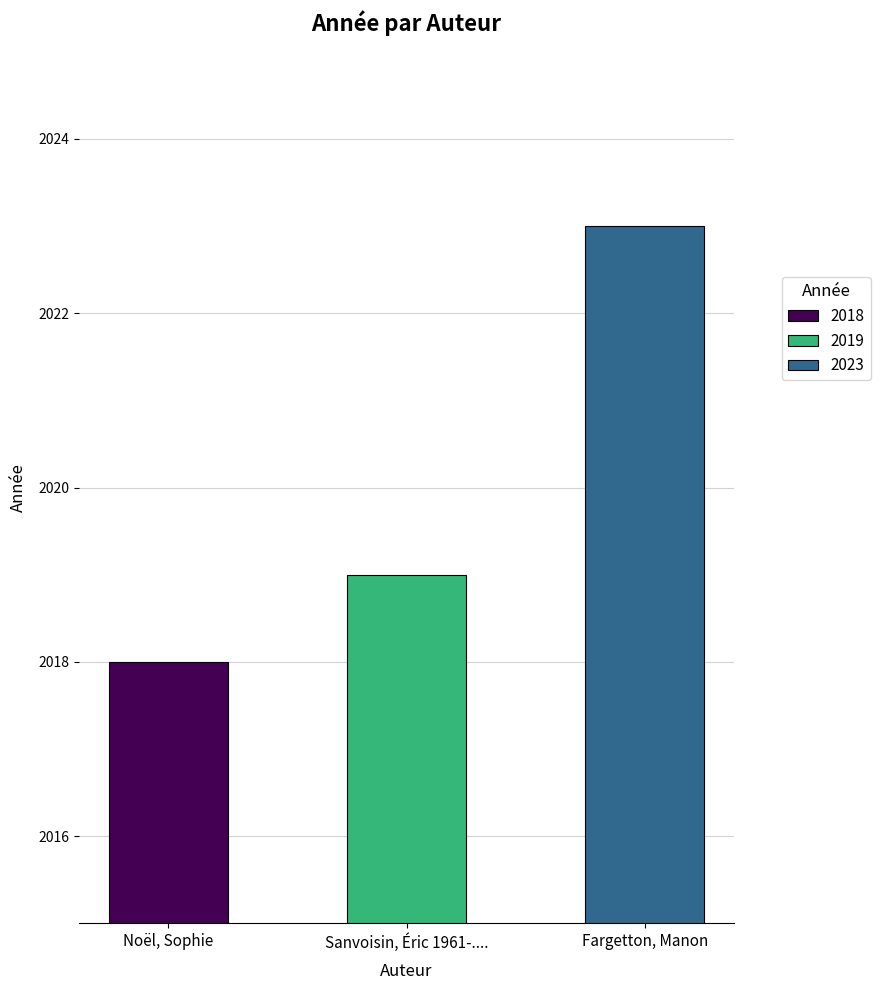

What value does the data have at Fargetton, Manon?

2023